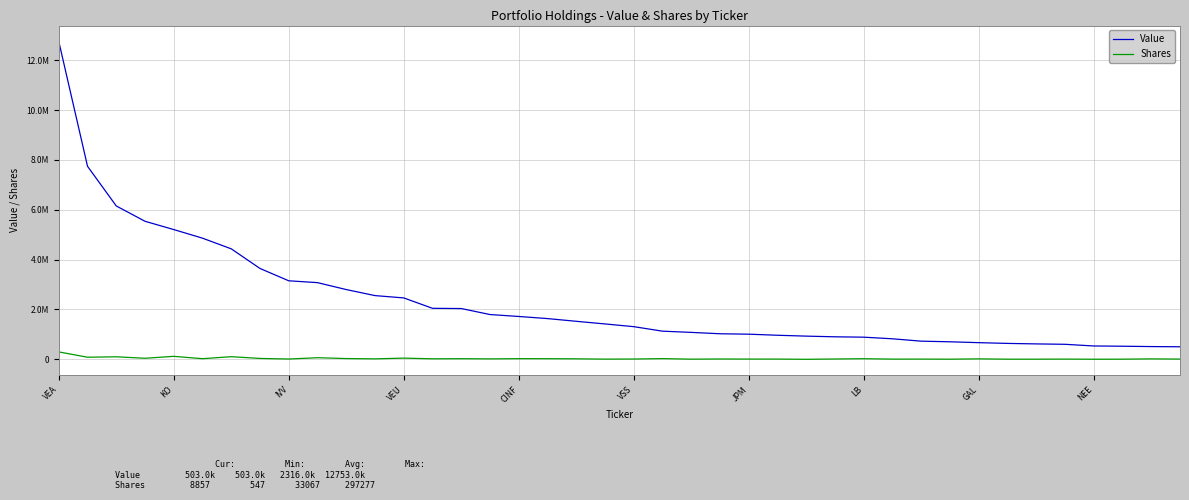

What is the label of the 20th point from the left?

19